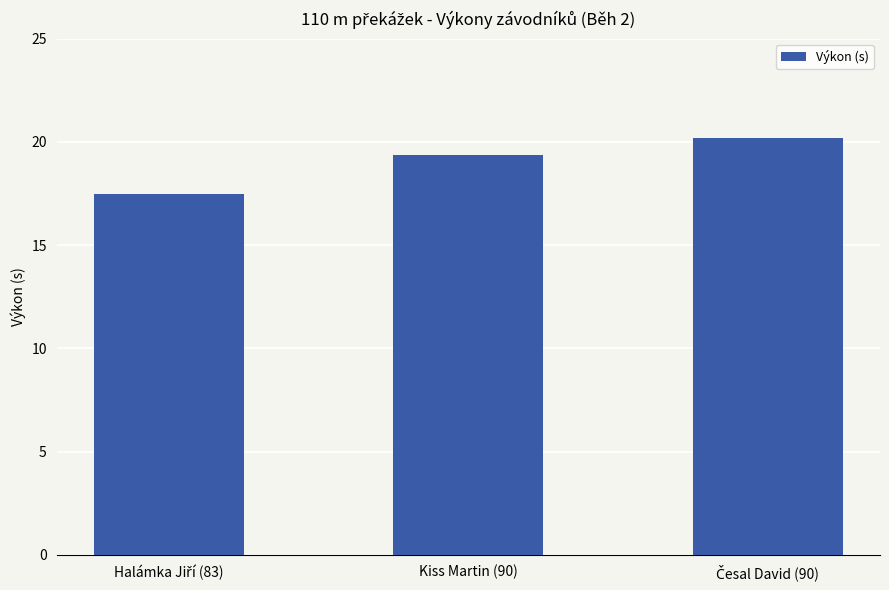

What is the difference between the second highest and minimum values?

1.9